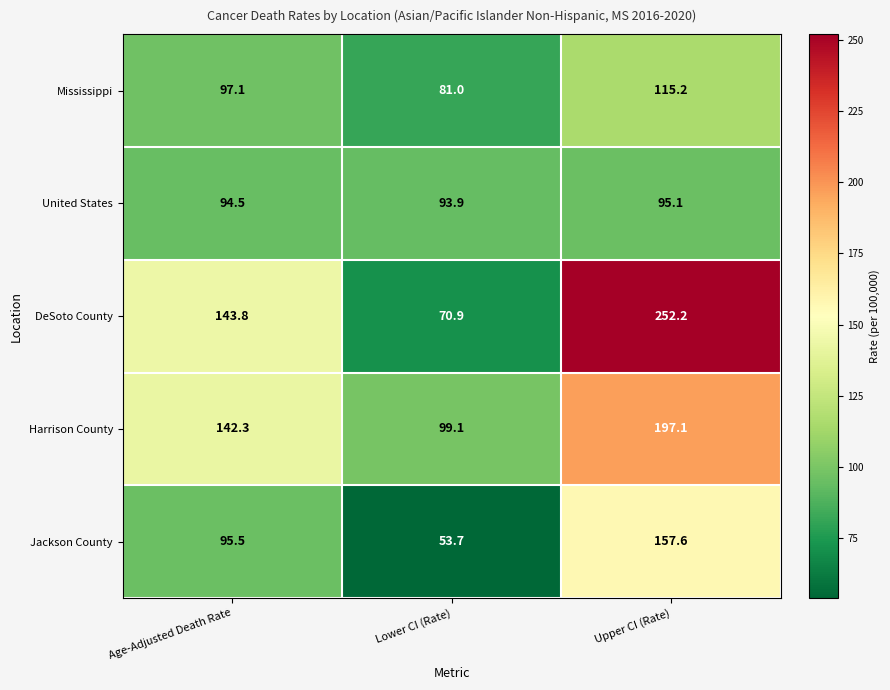

Is it true that DeSoto County equals 70.9 at Lower CI (Rate)?

True